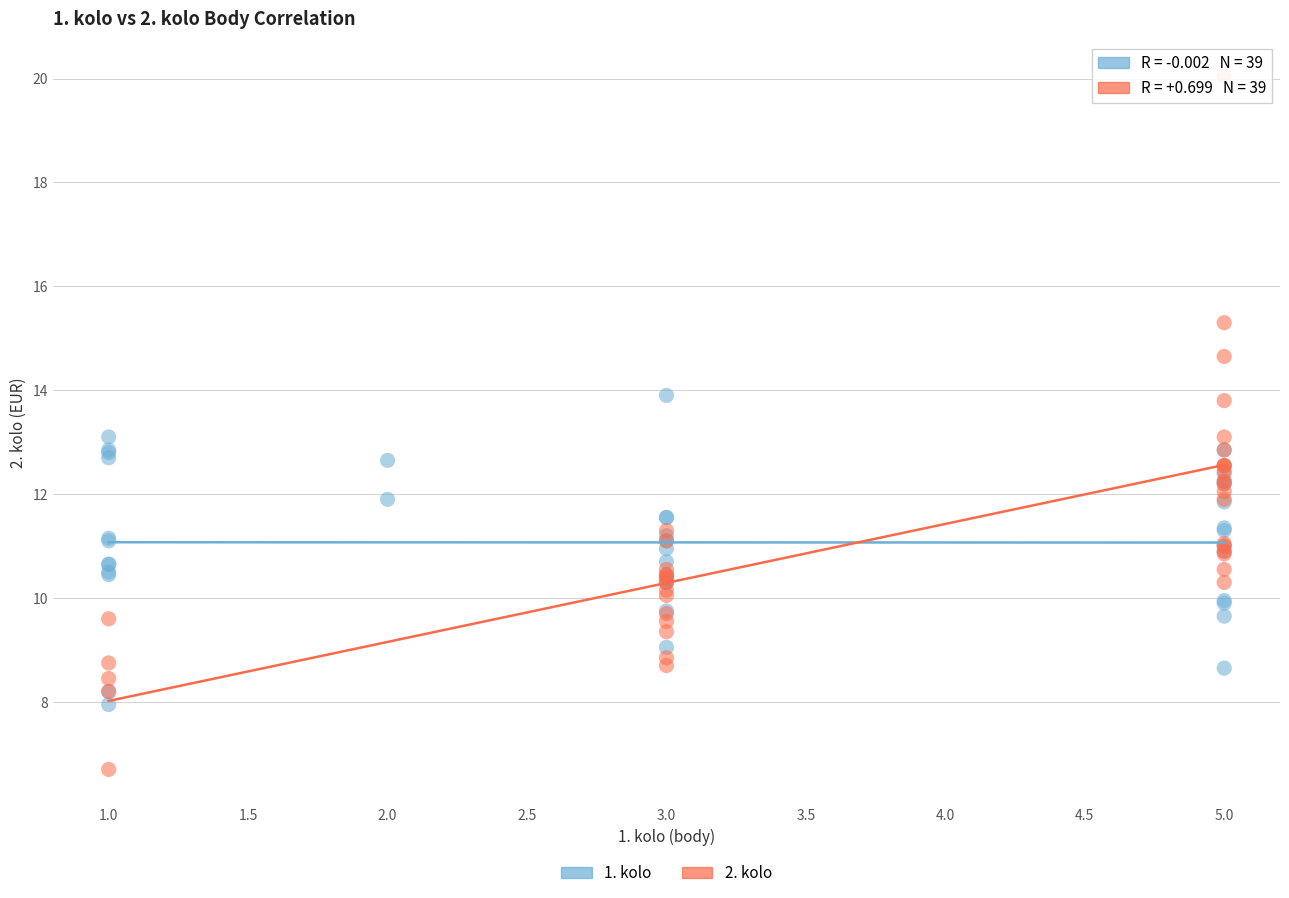

What are all the series names shown in the legend?

1. kolo, 2. kolo